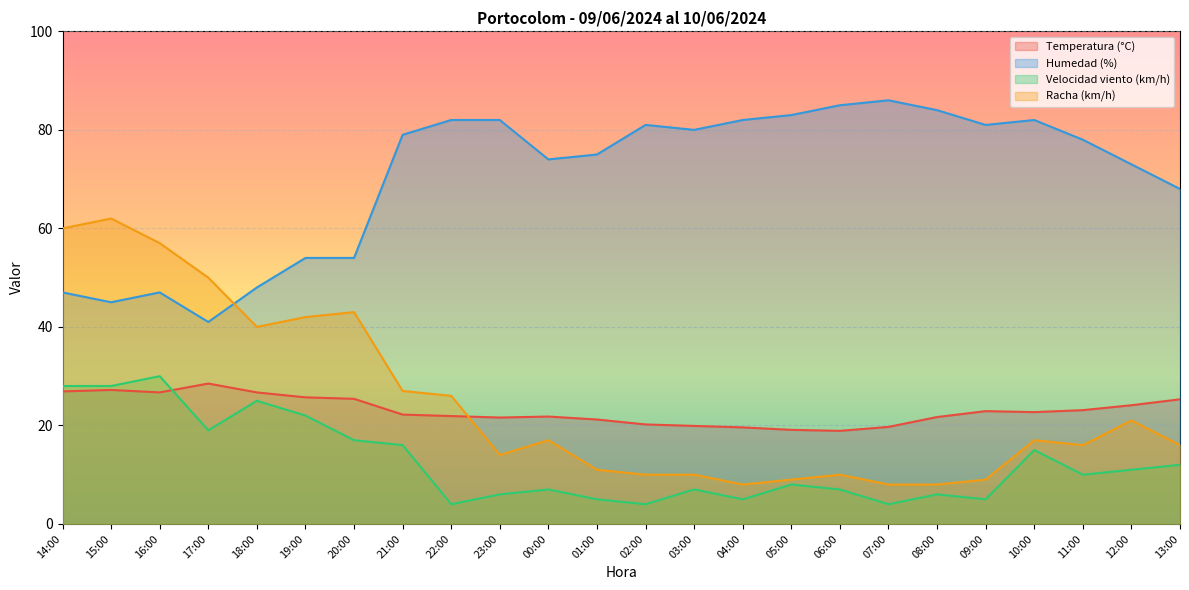

Where is the first local maximum for Humedad (%)?

16:00